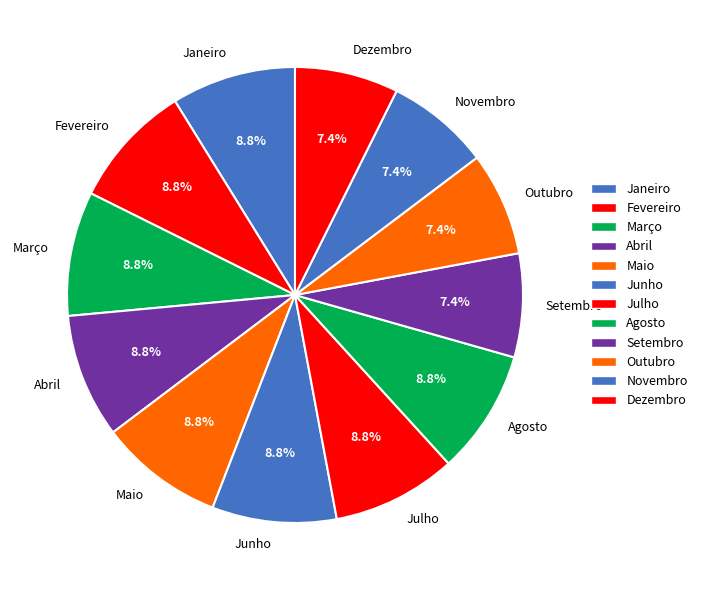

How much of the chart is everything except Abril?

91.2%